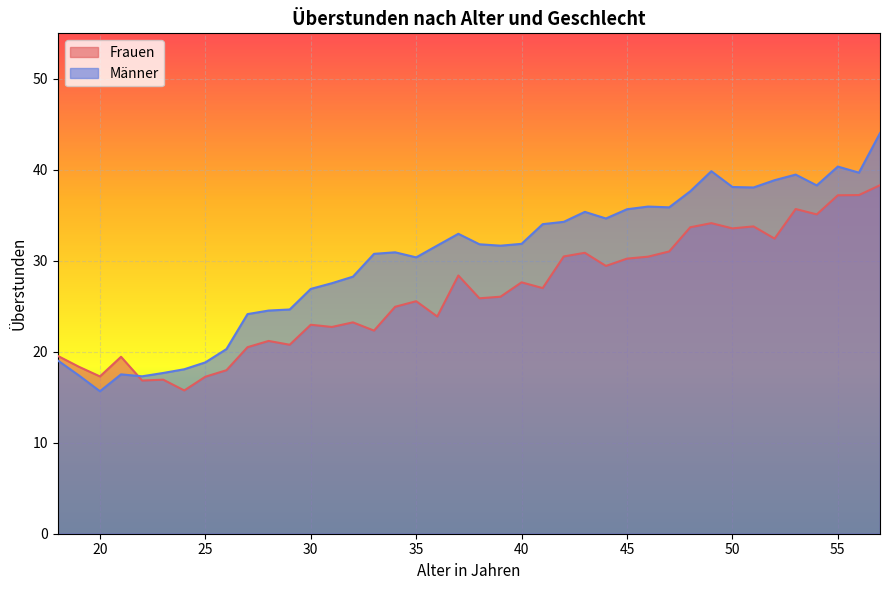

Which category has the highest value in the Frauen series?

57